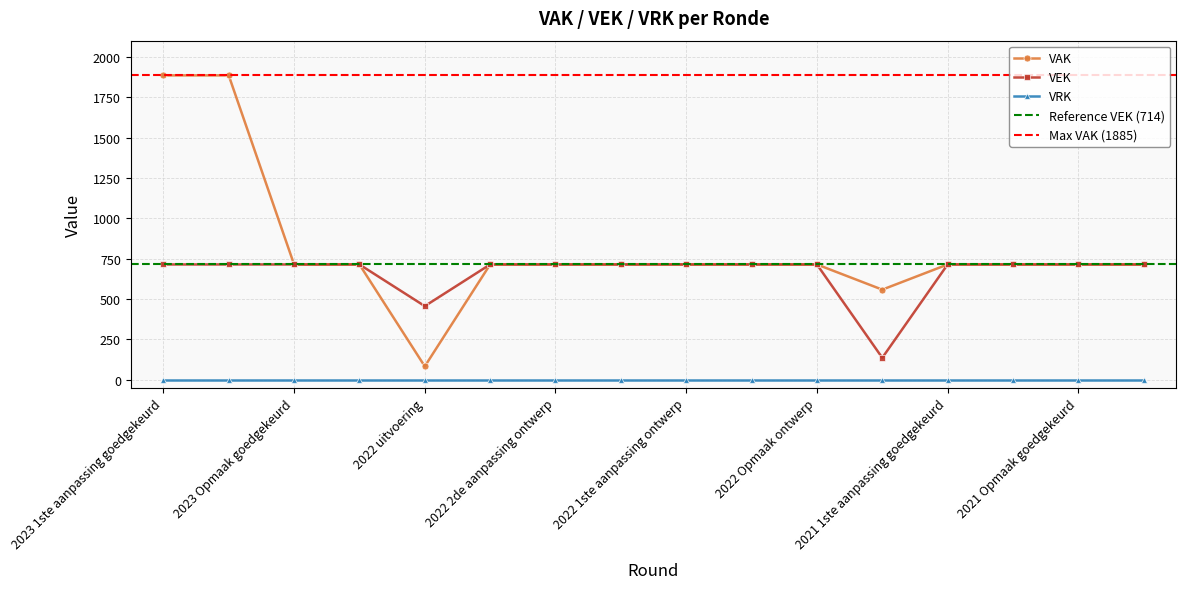

True or false: VEK has a value of 1153 at 2021 1ste aanpassing goedgekeurd.

False